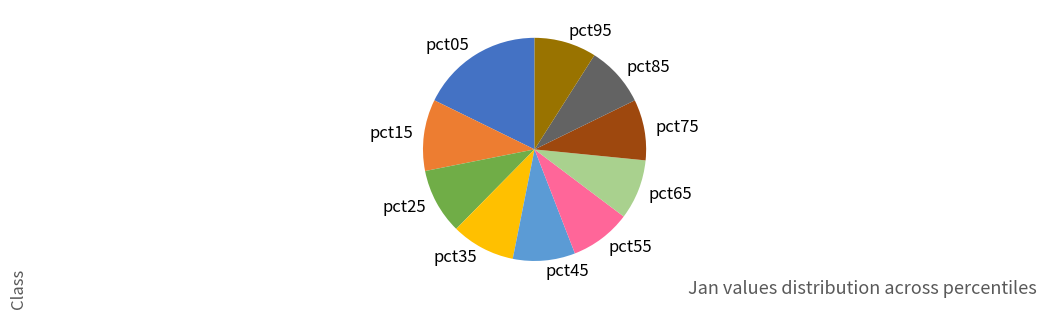

What is the ratio of the value at pct25 to the value at pct95?

1.1